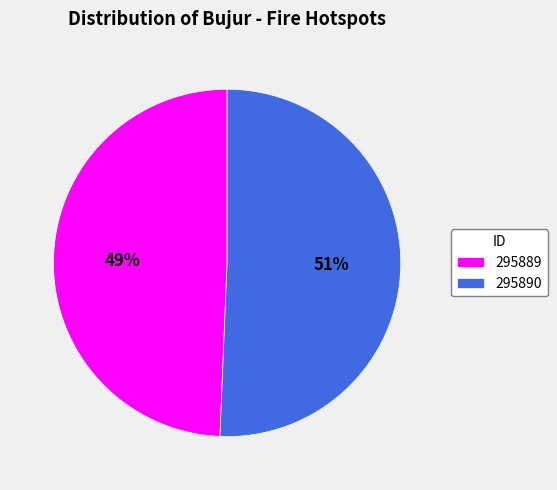

The 295889 slice represents 58% of the pie. True or false?

False